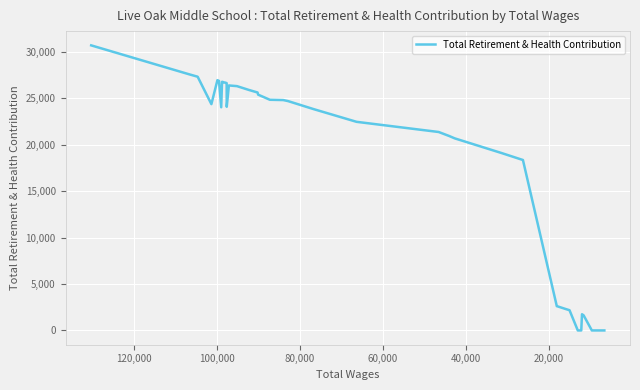

What is the difference between the second highest and second lowest values?

27543